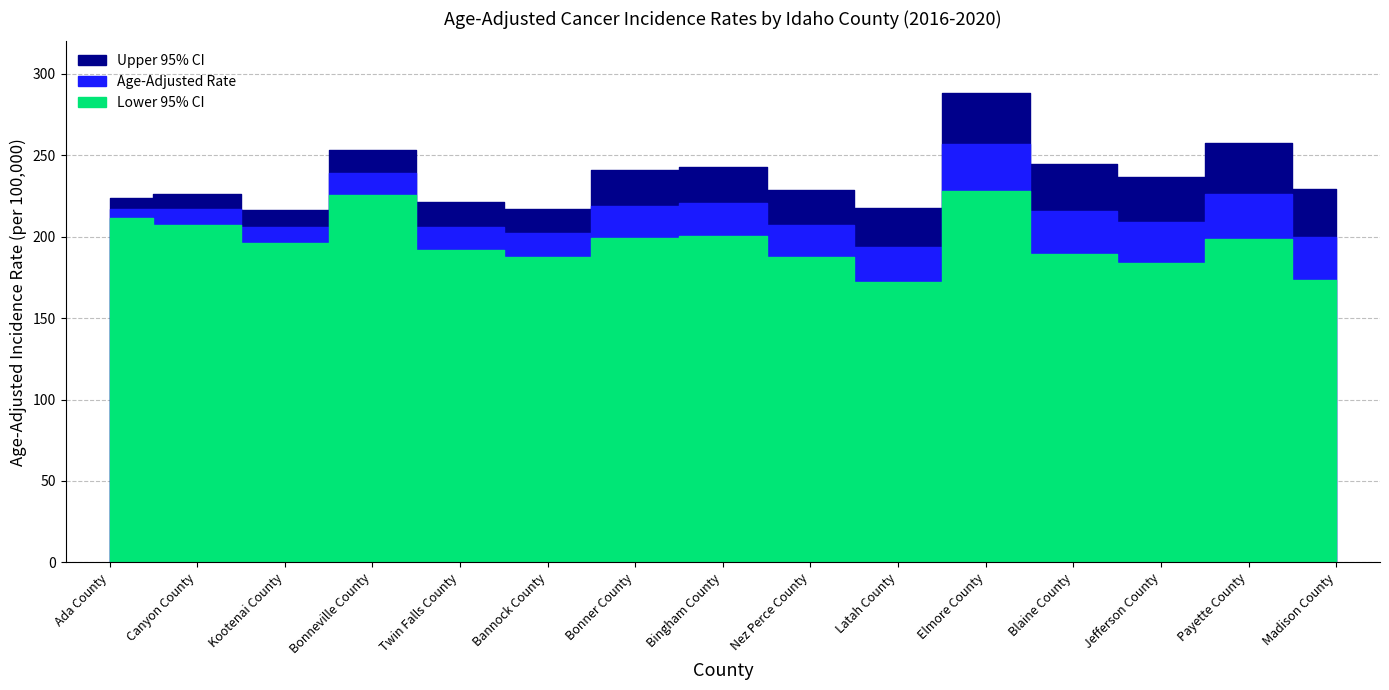

List the series in order of their overall mean, lowest first.

Lower 95% CI, Age-Adjusted Rate, Upper 95% CI